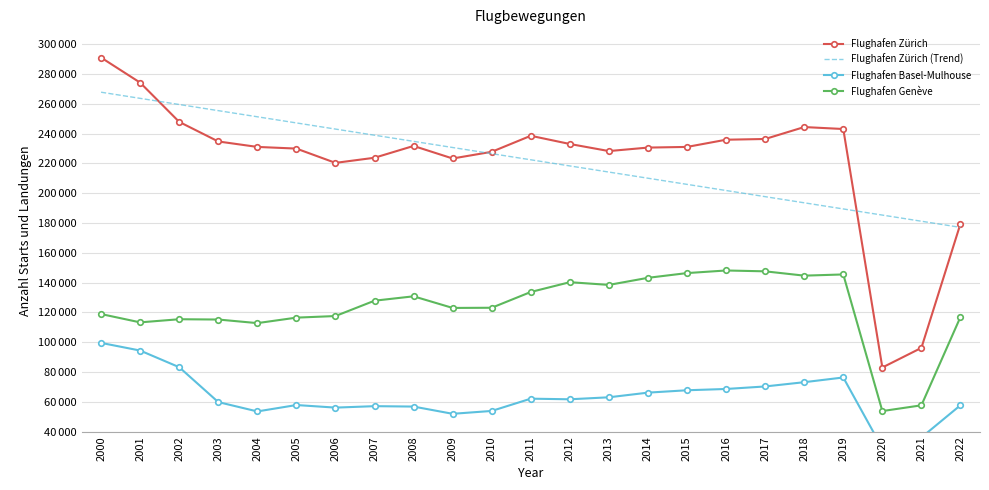

True or false: Flughafen Zürich and Flughafen Basel-Mulhouse cross at least once.

False